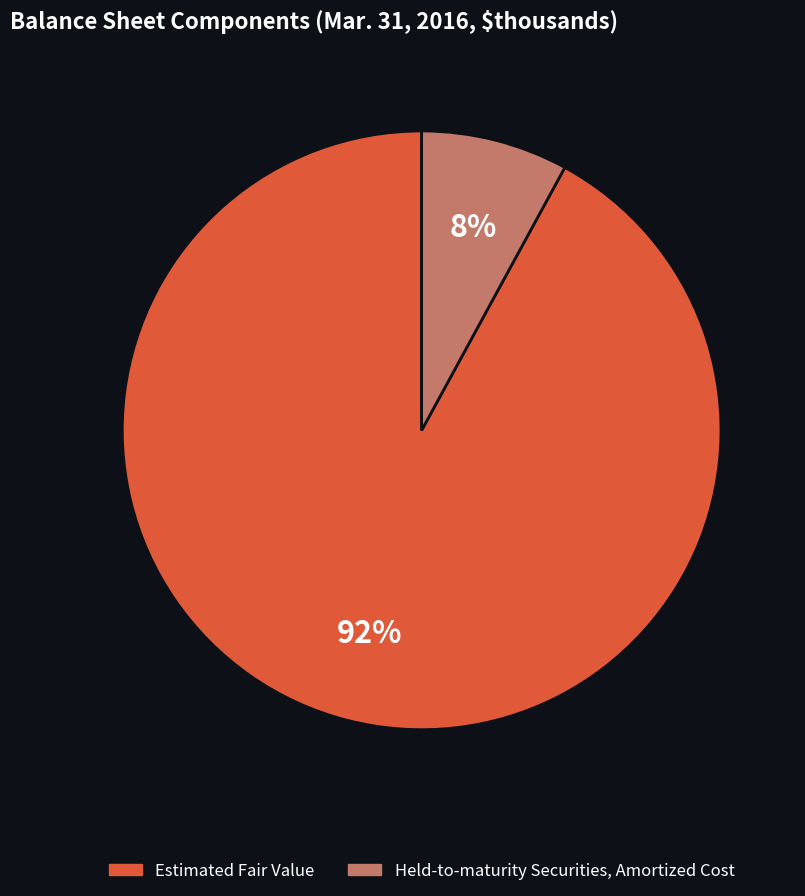

Which category accounts for the majority?

Estimated Fair Value